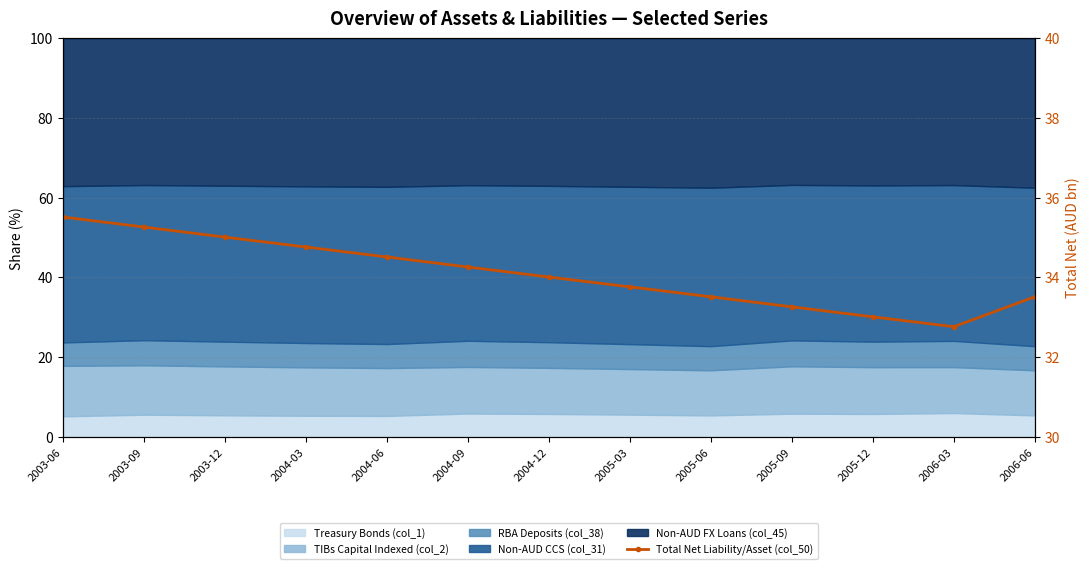

Where is the data nearest to the value 34?

2004-12